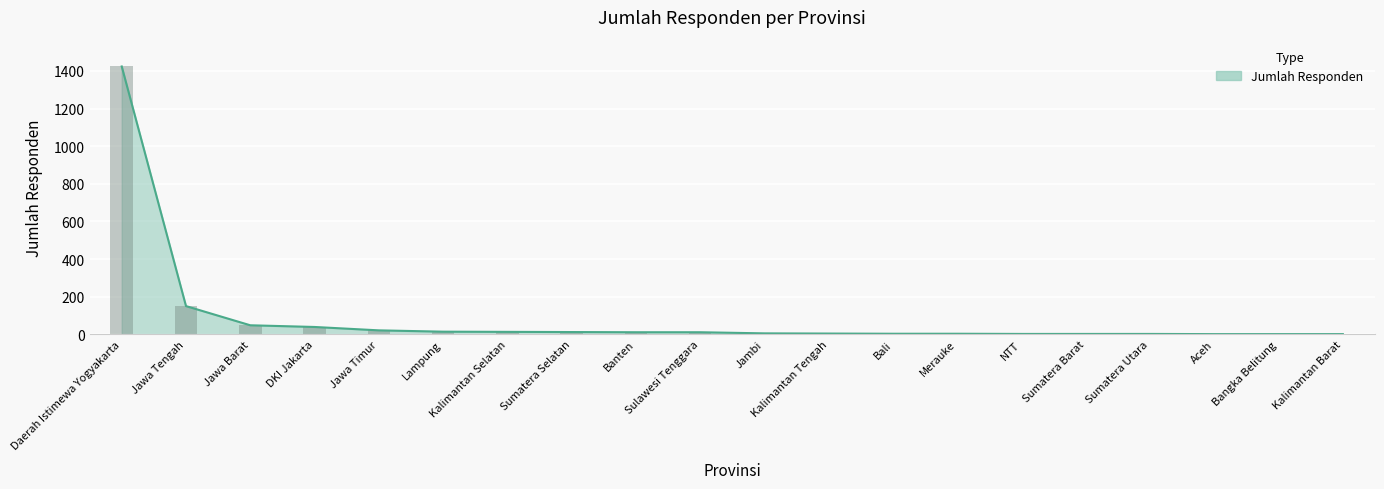

What is the value of the 13th bar from the left?

3